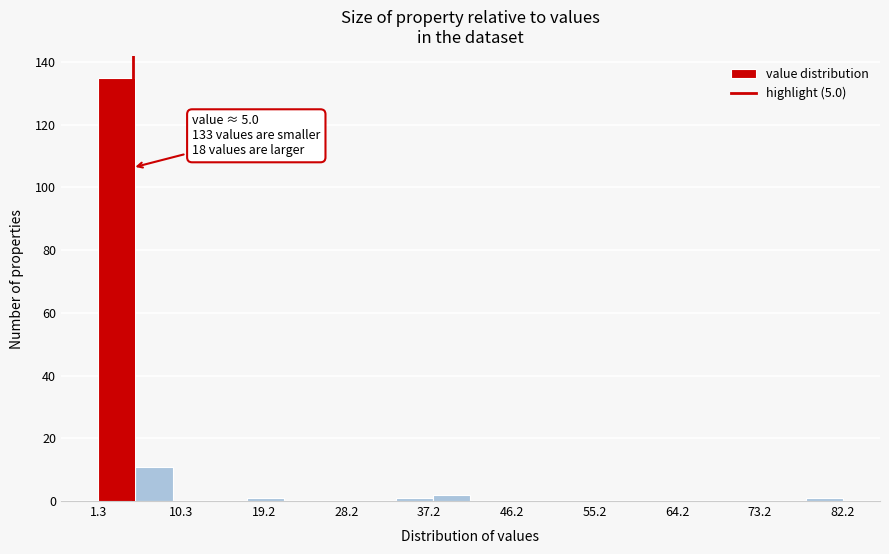

Over which range of the x-axis is the bar tallest?

1 to 5